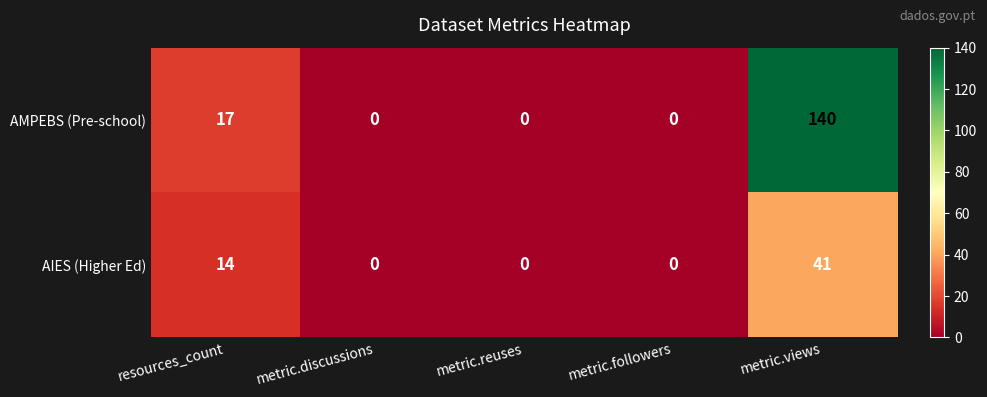

At which category is the sum across all series the highest?

metric.views